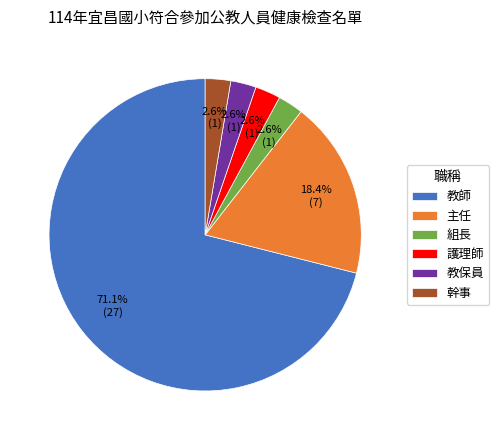

What is the largest slice in the pie chart?

教師